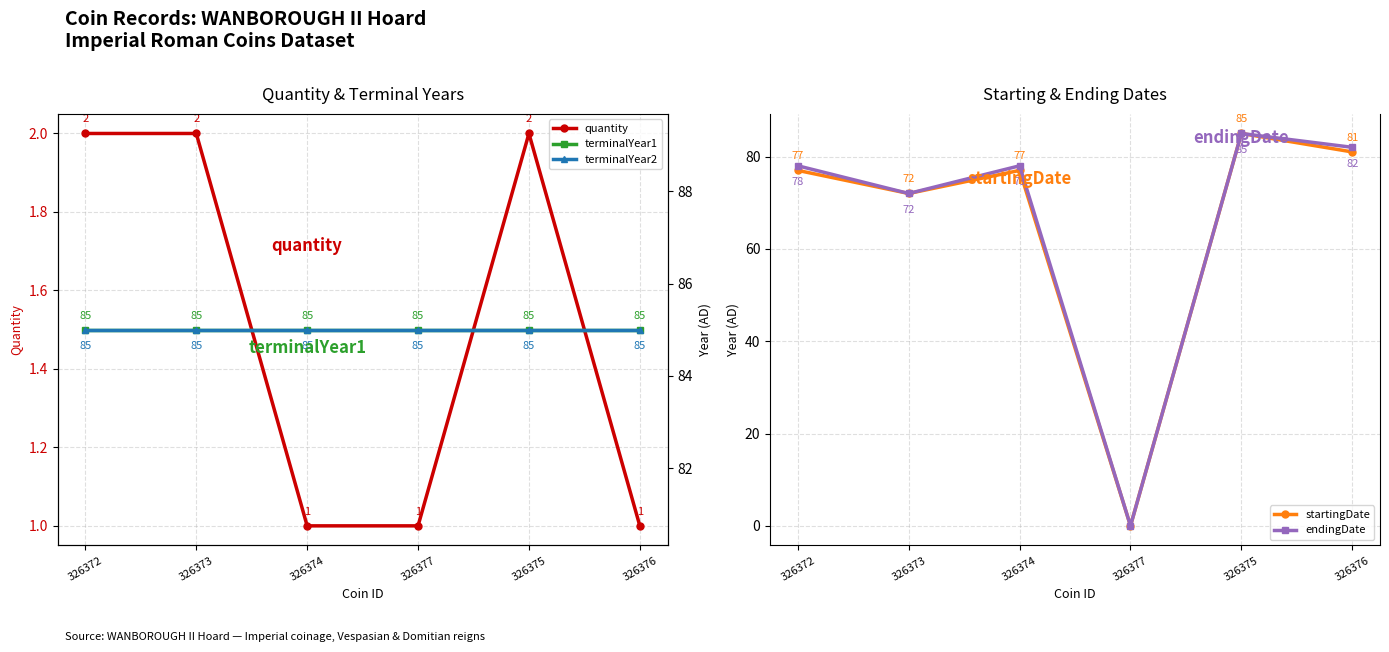

The value of endingDate at 326373 is 128. True or false?

False